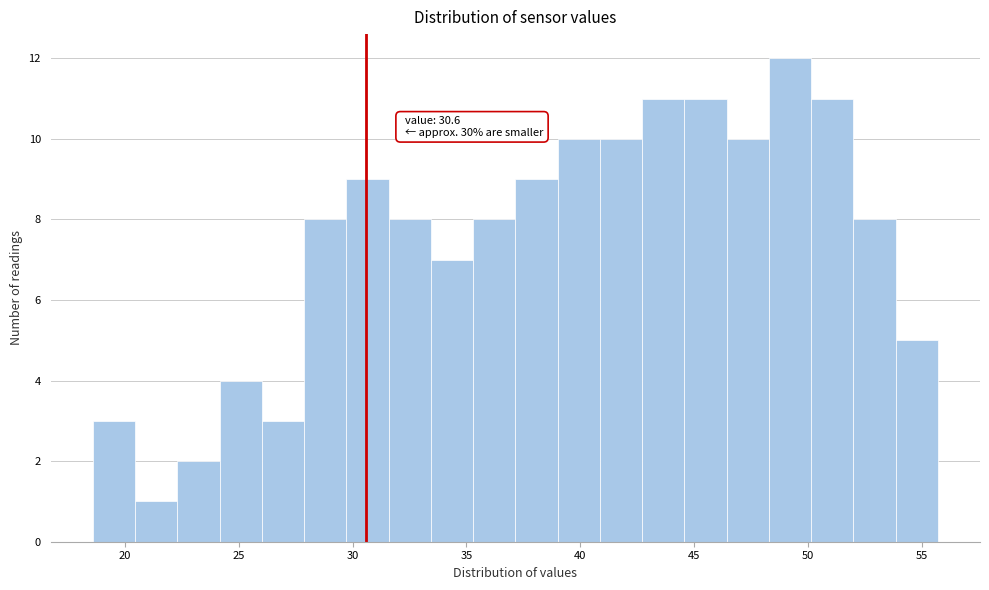

Read against the x-axis, roughly where is the centre of the tallest bar?

49.0